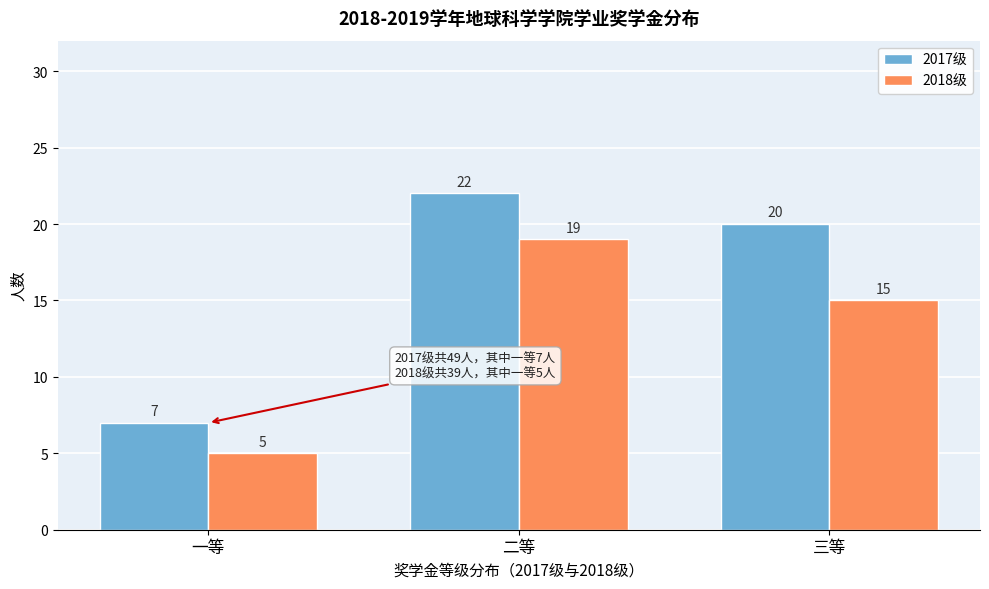

Reading left to right, transcribe all the data shown in this chart.

2017级: 7	22	20
2018级: 5	19	15